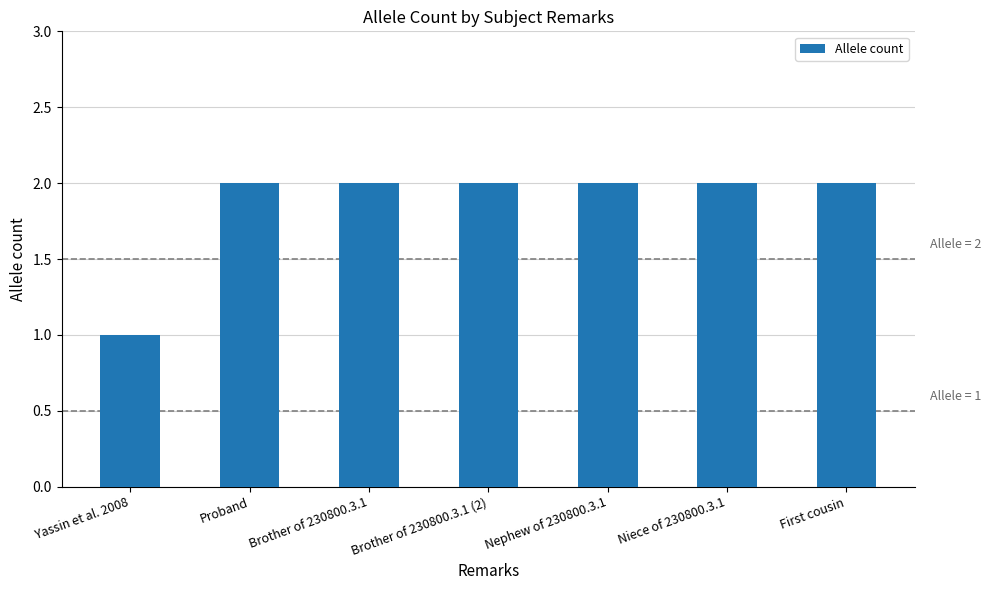

Reading left to right, transcribe all the data shown in this chart.

1	2	2	2	2	2	2